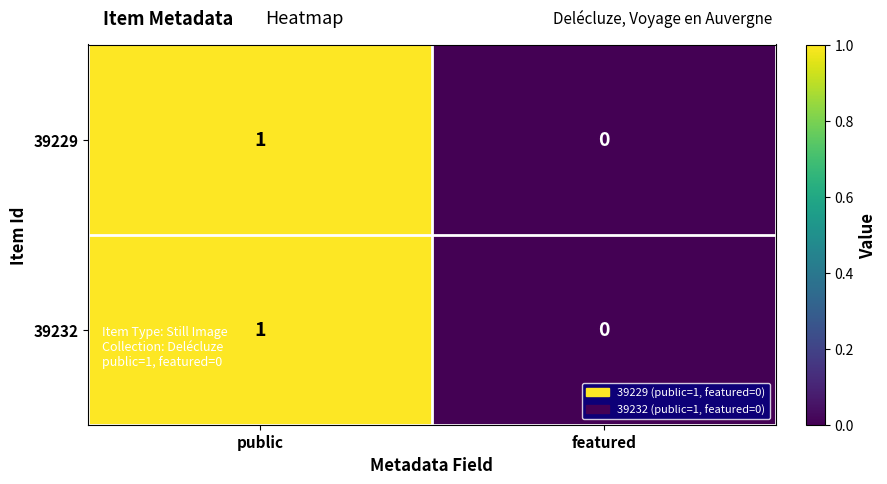

Rank the categories by 39229 value from lowest to highest.

featured, public